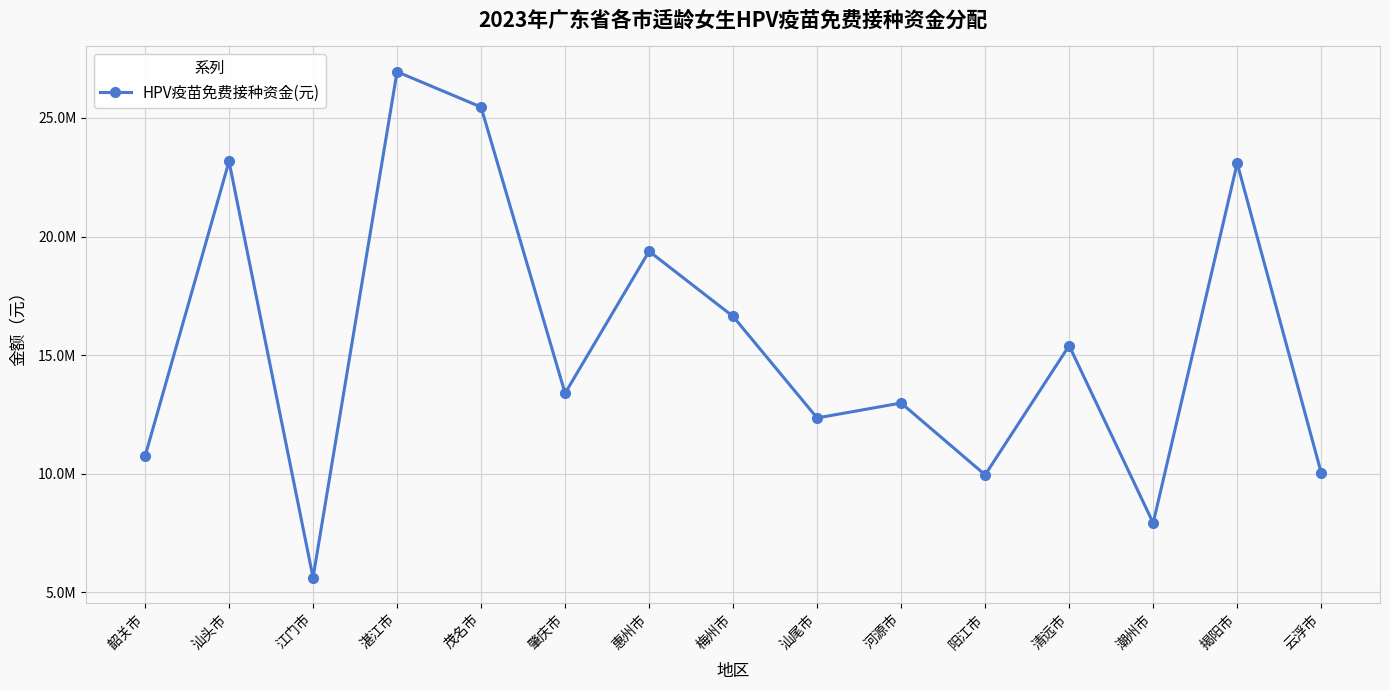

Is this an area chart (filled region under the line)?

No